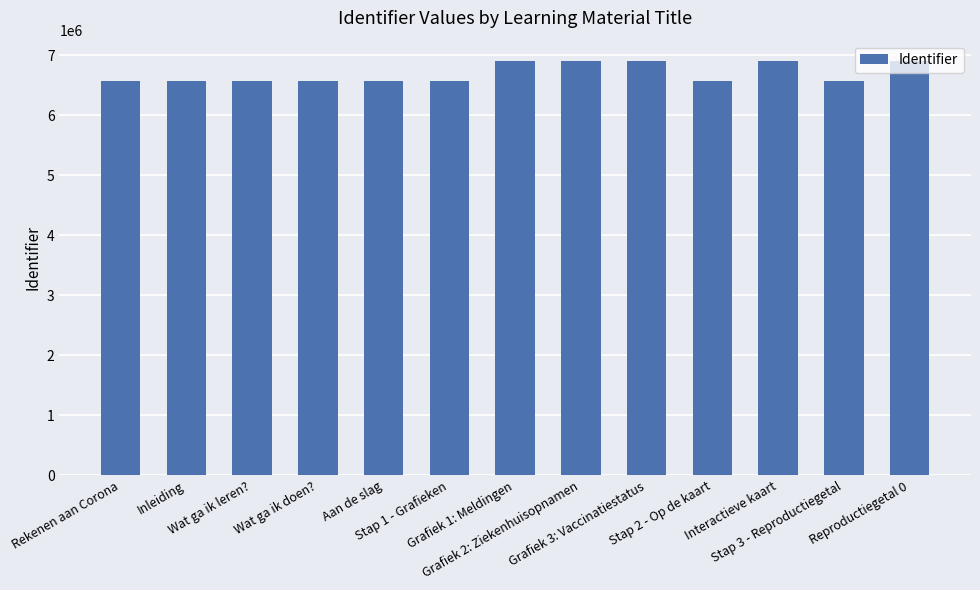

True or false: the data shows 6571217 at Rekenen aan Corona.

True